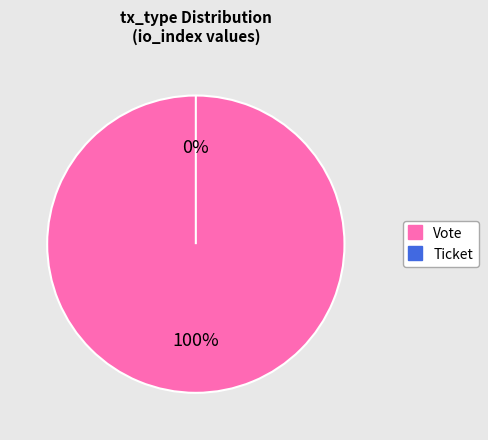

Count the number of slices in the pie.

2